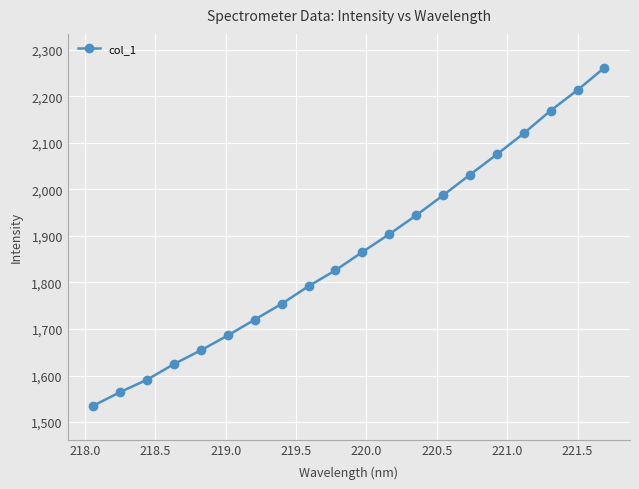

What is the value of the 17th point from the left?

2120.4